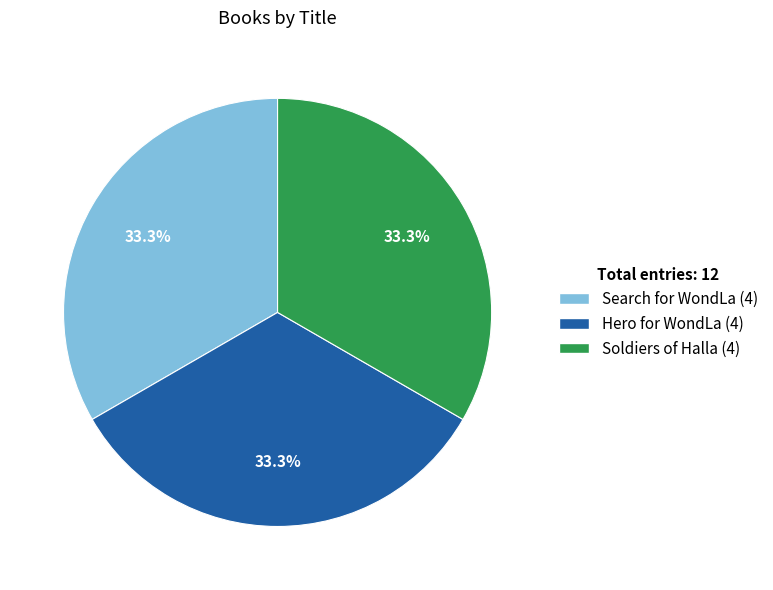

Combined, do Hero for WondLa and Soldiers of Halla account for over 50%?

Yes